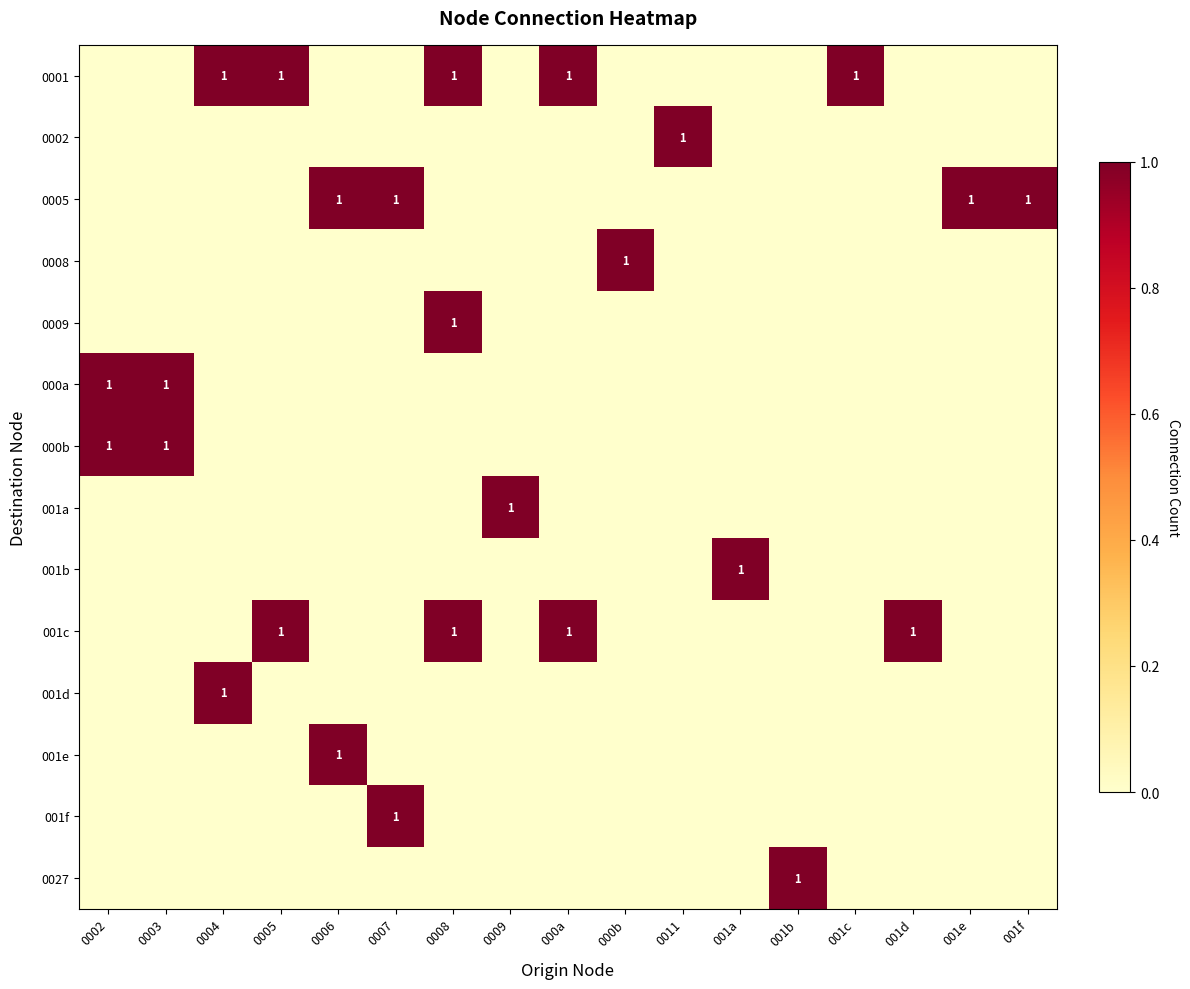

Count the number of categories in the chart.

17